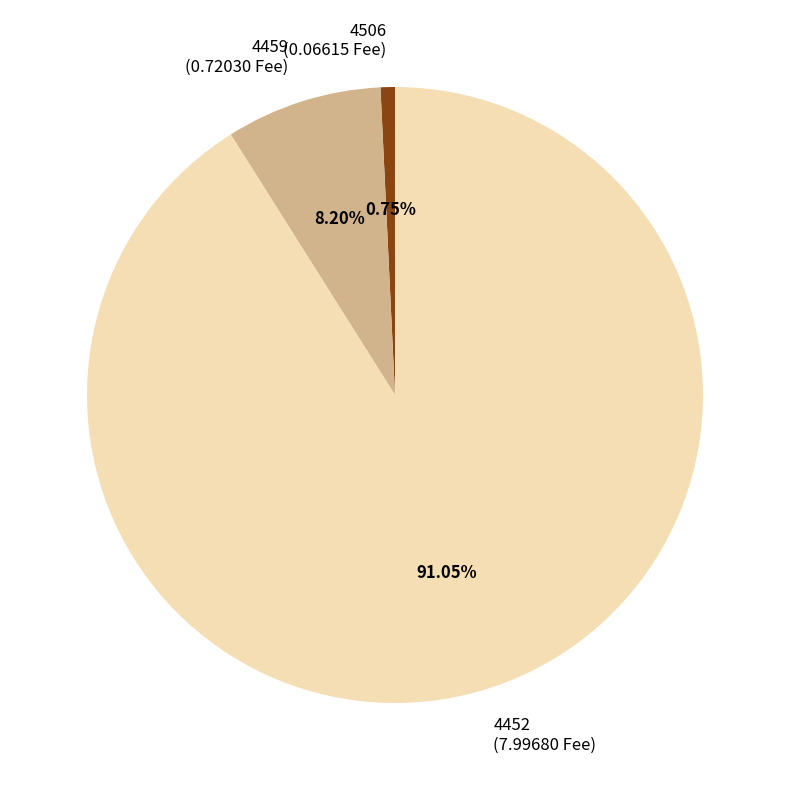

What portion of the pie excludes 4452?

9.0%